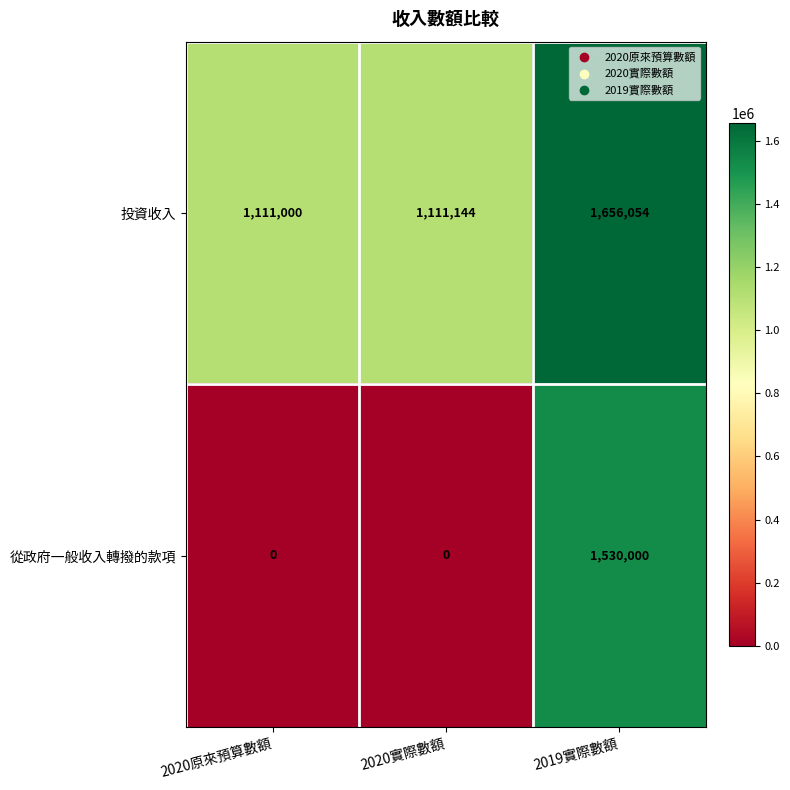

Reading right to left, transcribe all the data shown in this chart.

投資收入: 2019實際數額=1656054	2020實際數額=1111144	2020原來預算數額=1111000
從政府一般收入轉撥的款項: 2019實際數額=1530000	2020實際數額=0	2020原來預算數額=0